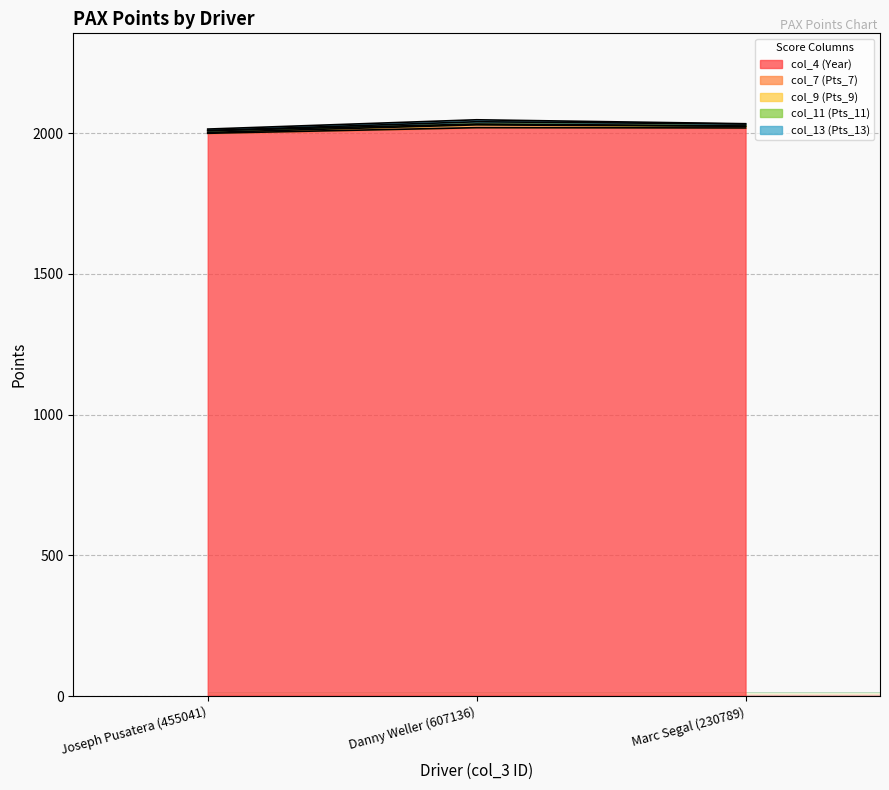

The value of col_4 (Year) at Joseph Pusatera (455041) is 442. True or false?

False